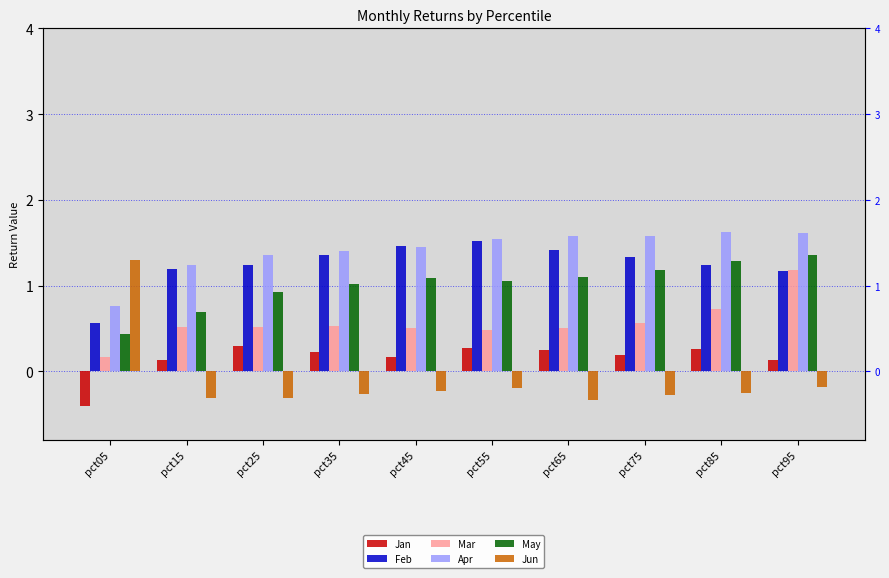

What is the difference between the maximum and minimum values in the Jun series?

1.6